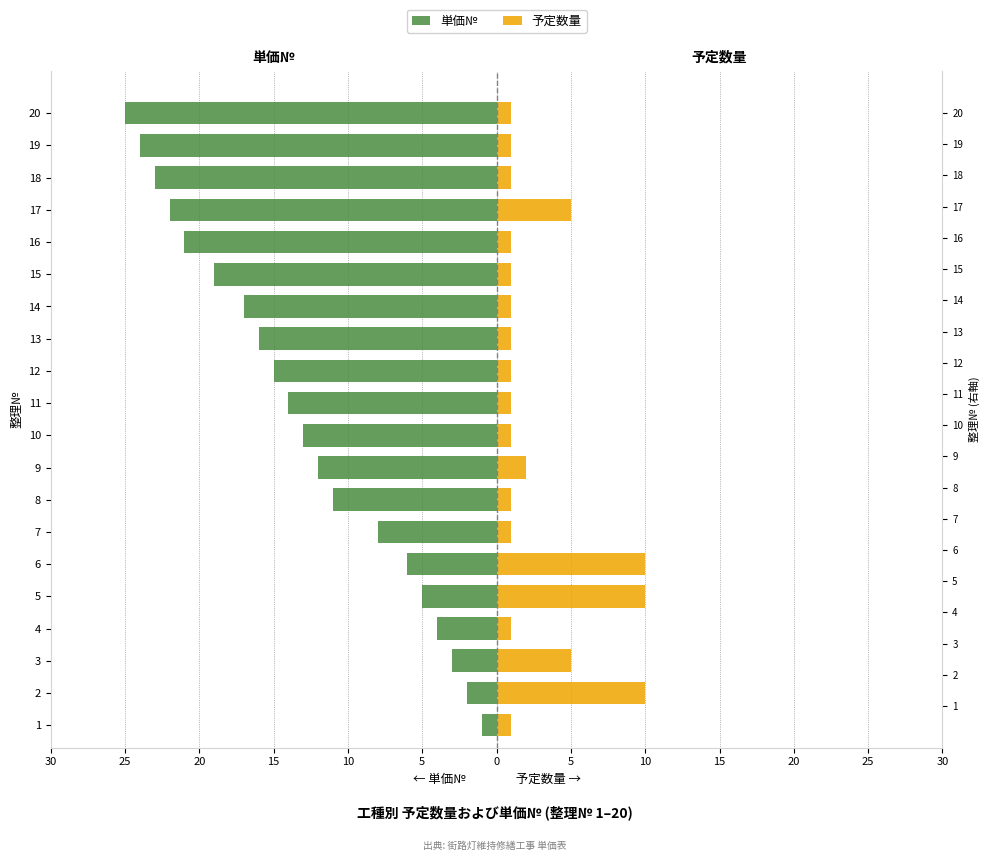

How many bars are there in each group?

2